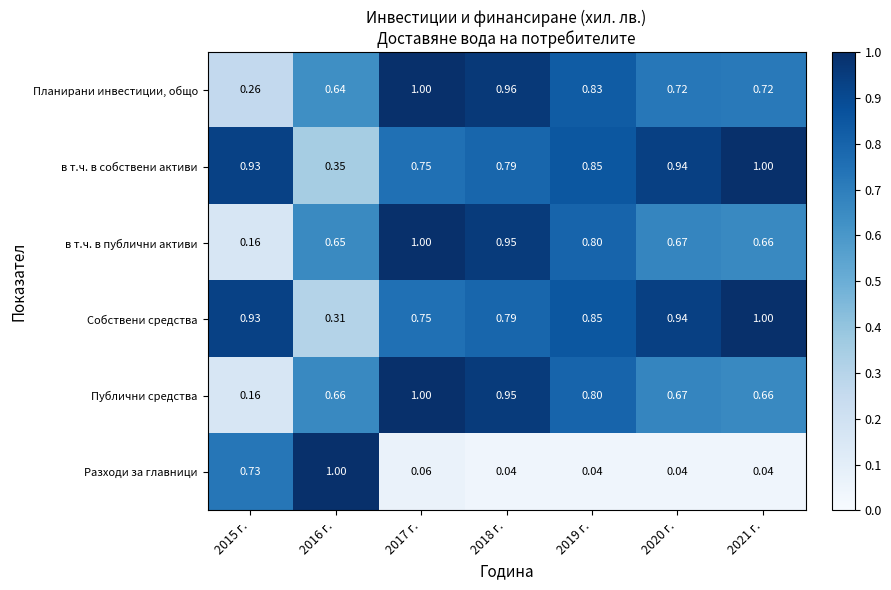

At how many categories does at least one series exceed 0?

7